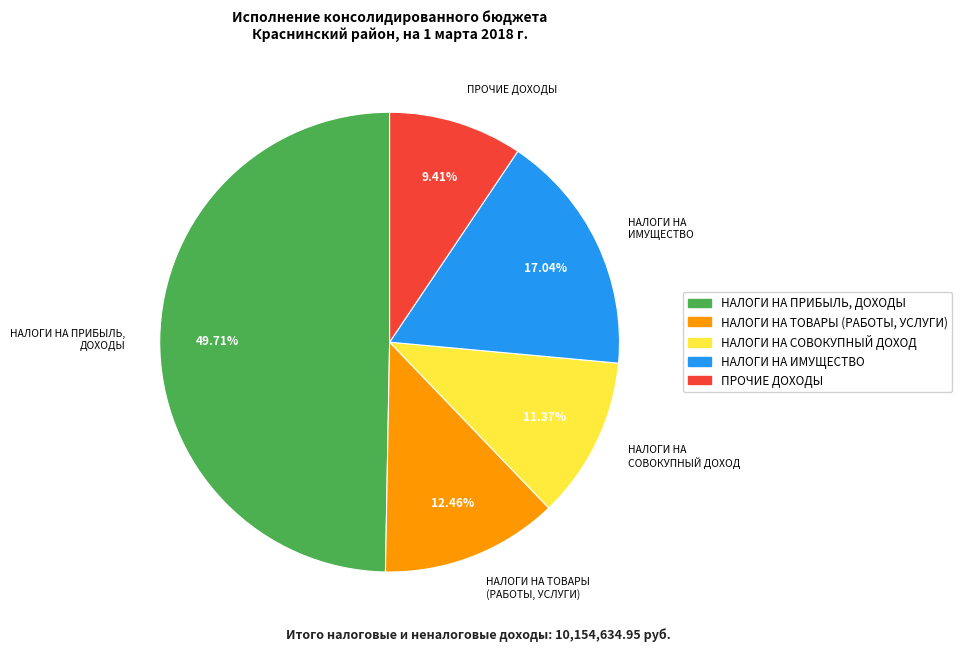

How many segments does this pie chart have?

5